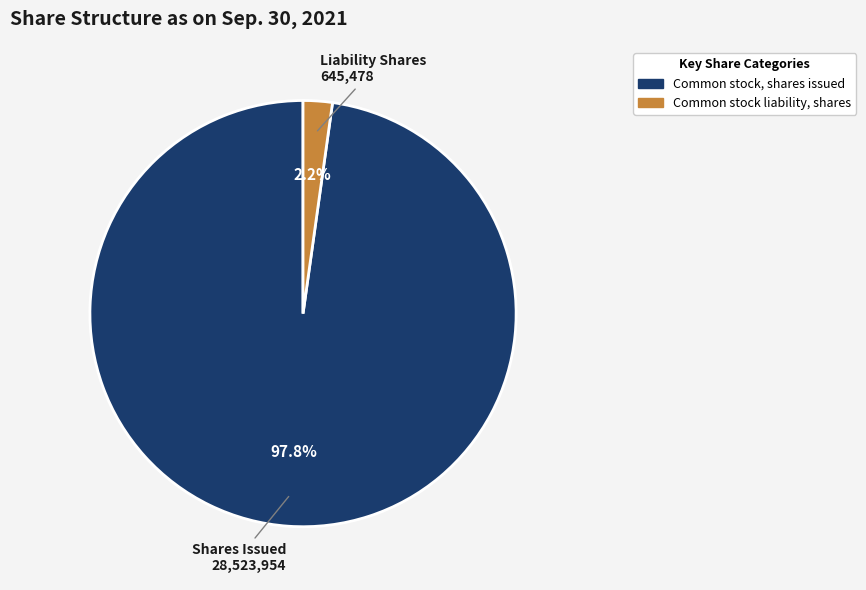

Which has a higher value, Common stock, shares issued or Common stock liability, shares?

Common stock, shares issued